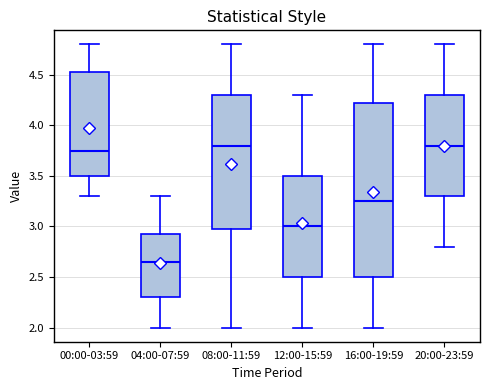

Where does the lower whisker of the box for 04:00-07:59 end on the y-axis? The values are not printed on the chart, so give them approximately, as read against the axis.

2.00